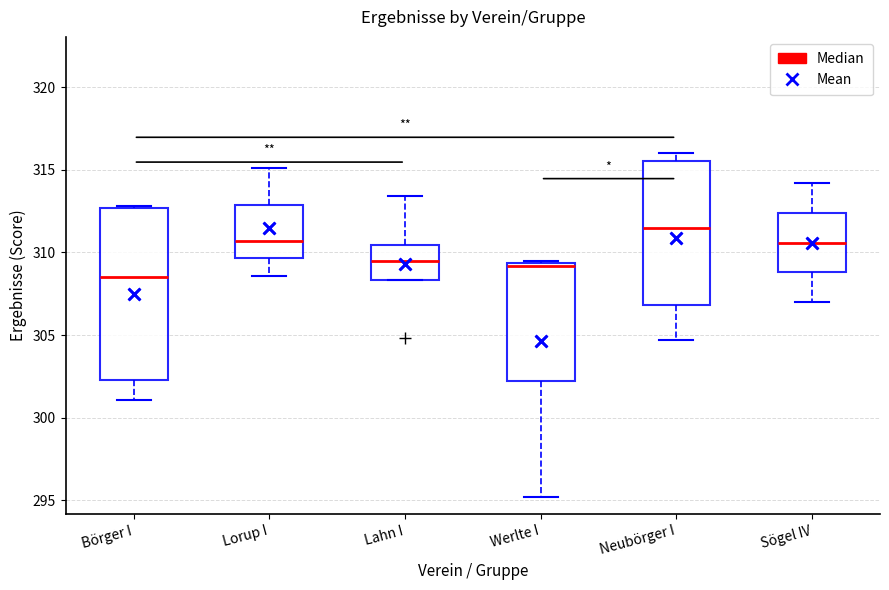

Reading left to right, read every box against the y-axis: the position of its median line, the range the box covers, and the ends of its whiskers. The values are not printed on the chart, so give them approximately, as read against the axis.

Börger I: median 308.5, box 302.5 to 312.5, whiskers 301.0 to 313.0
Lorup I: median 310.5, box 309.5 to 313.0, whiskers 308.5 to 315.0
Lahn I: median 309.5, box 308.5 to 310.5, whiskers 308.5 to 313.5
Werlte I: median 309.0, box 302.0 to 309.5, whiskers 295.0 to 309.5
Neubörger I: median 311.5, box 307.0 to 315.5, whiskers 304.5 to 316.0
Sögel IV: median 310.5, box 309.0 to 312.5, whiskers 307.0 to 314.0